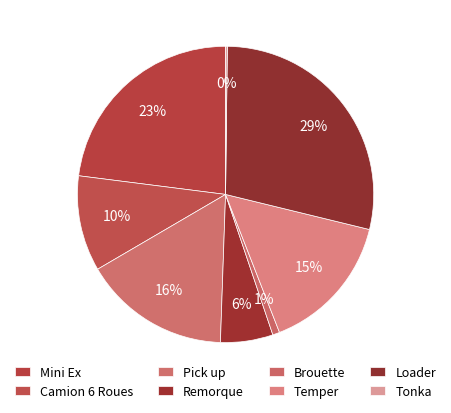

To the nearest percent, what percentage of the pie is Mini Ex?

23%